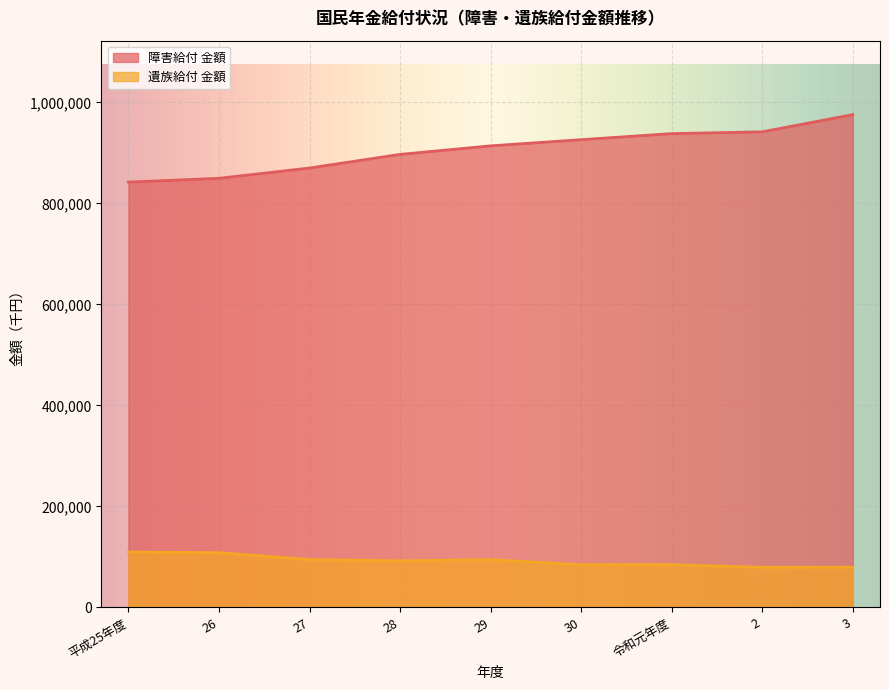

What is the average value of the 遺族給付 金額 series?

92077